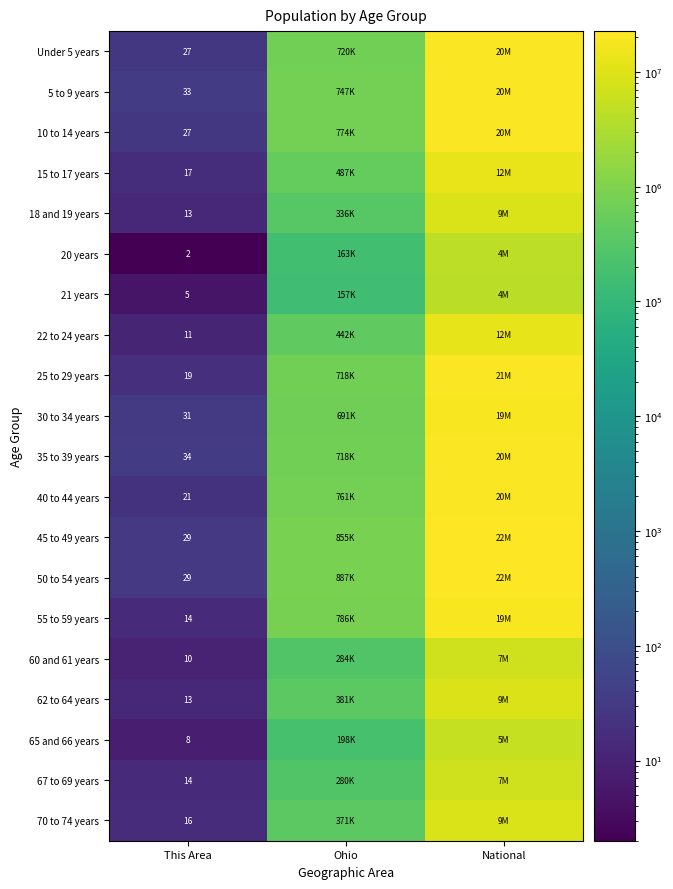

The value of 45 to 49 years at This Area is 46. True or false?

False